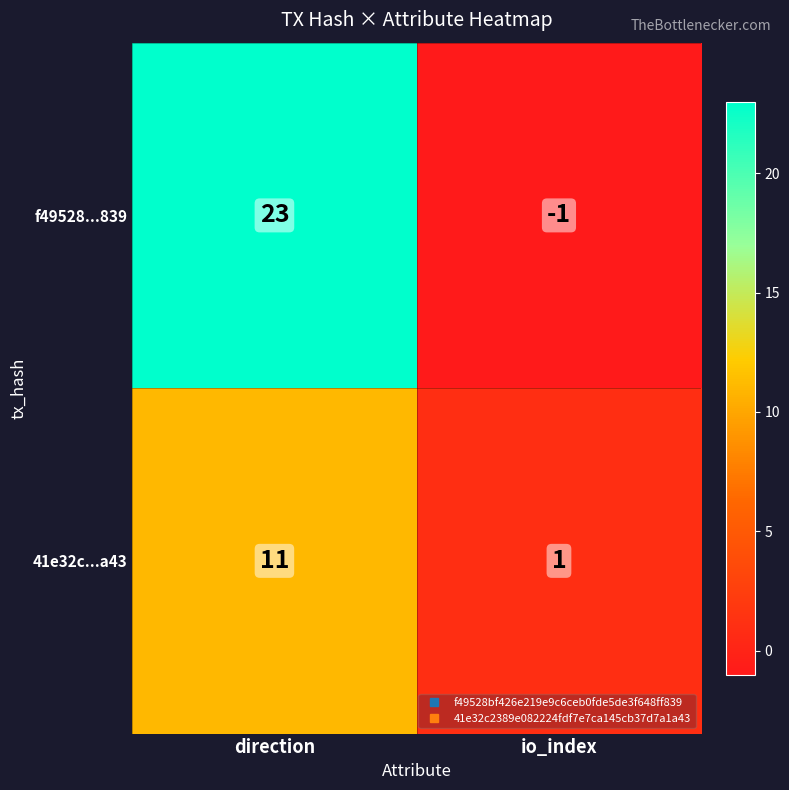

Rank the series by their maximum value, from highest to lowest.

f49528...839, 41e32c...a43